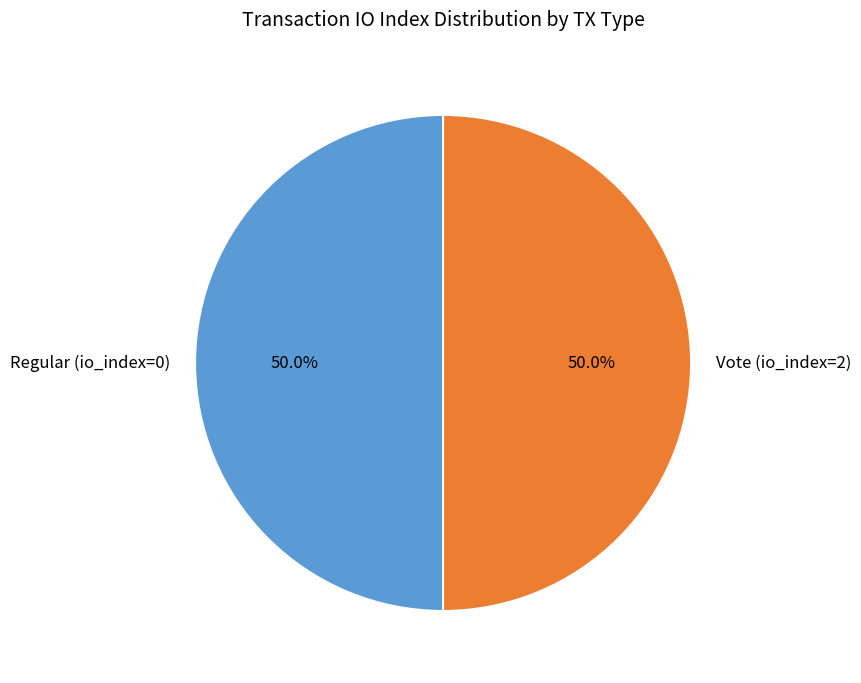

Count the number of slices in the pie.

2